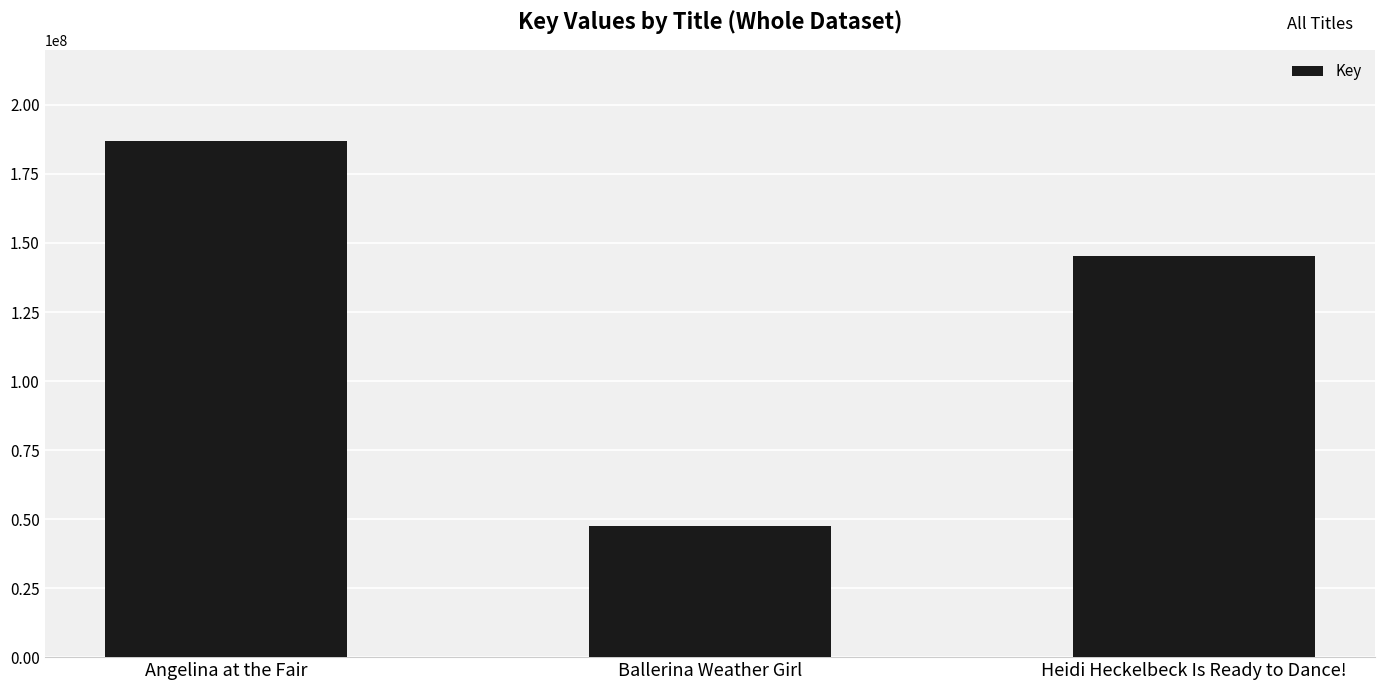

Rank the categories by value from highest to lowest.

Angelina at the Fair, Heidi Heckelbeck Is Ready to Dance!, Ballerina Weather Girl